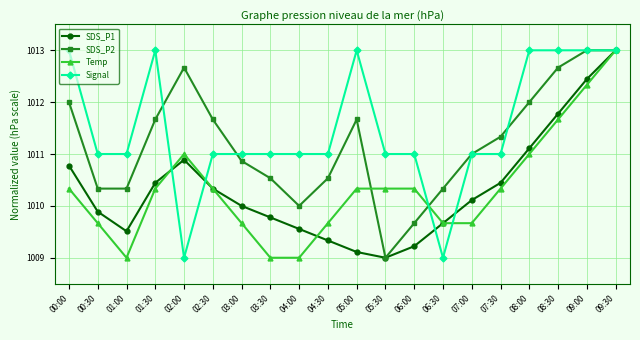

Reading left to right, what are all the values shown in this chart?

SDS_P1: 1010.8	1009.9	1009.5	1010.4	1010.9	1010.3	1010.0	1009.8	1009.6	1009.3	1009.1	1009.0	1009.2	1009.7	1010.1	1010.4	1011.1	1011.8	1012.4	1013.0
SDS_P2: 1012.0	1010.3	1010.3	1011.7	1012.7	1011.7	1010.9	1010.5	1010.0	1010.5	1011.7	1009.0	1009.7	1010.3	1011.0	1011.3	1012.0	1012.7	1013.0	1013.0
Temp: 1010.3	1009.7	1009.0	1010.3	1011.0	1010.3	1009.7	1009.0	1009.0	1009.7	1010.3	1010.3	1010.3	1009.7	1009.7	1010.3	1011.0	1011.7	1012.3	1013.0
Signal: 1013.0	1011.0	1011.0	1013.0	1009.0	1011.0	1011.0	1011.0	1011.0	1011.0	1013.0	1011.0	1011.0	1009.0	1011.0	1011.0	1013.0	1013.0	1013.0	1013.0